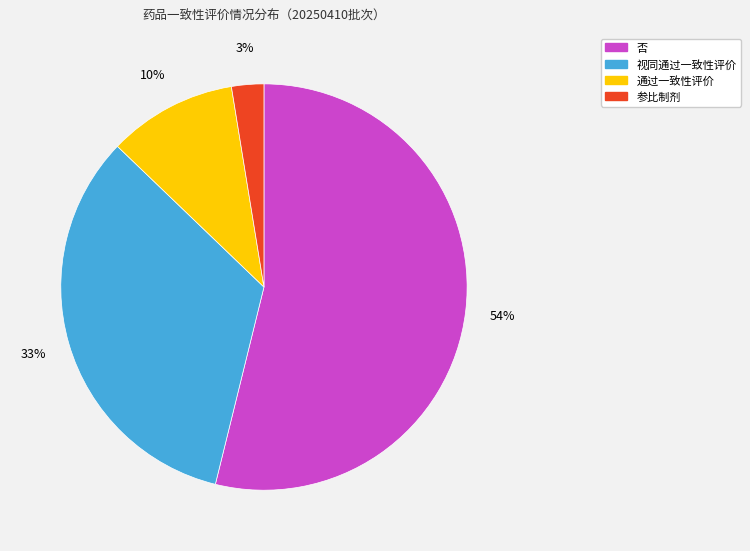

Which has a higher value, 通过一致性评价 or 否?

否